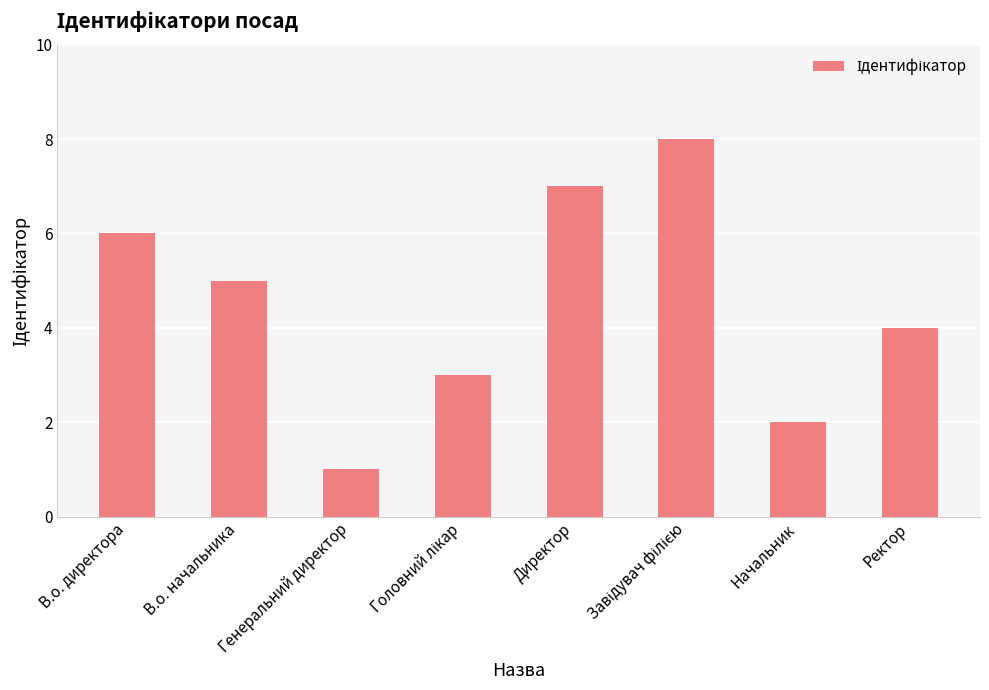

What is the ratio of the value at В.о. директора to the value at Генеральний директор?

6.0